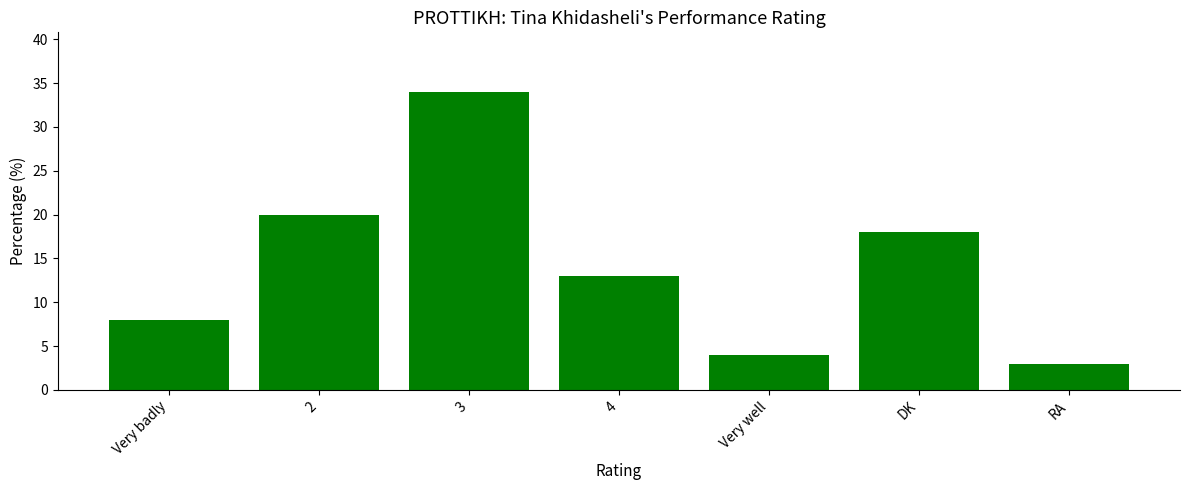

At which category does the chart reach its minimum across all series?

RA